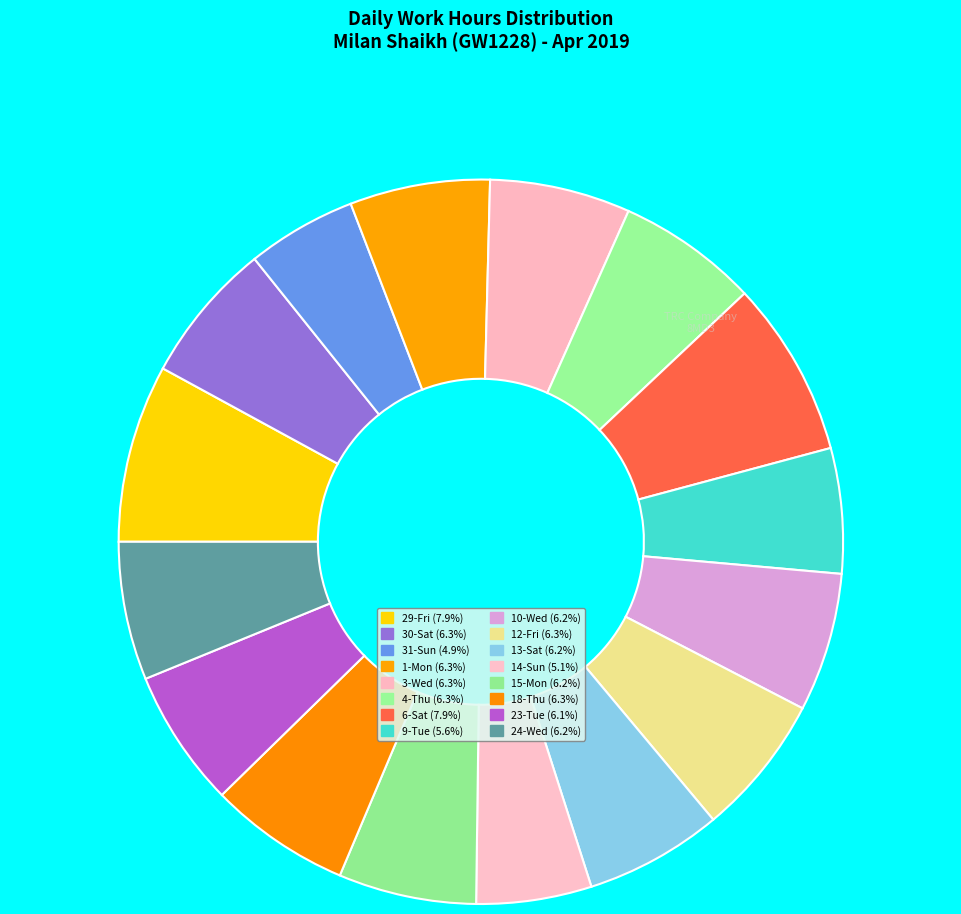

To the nearest percent, what is the average slice percentage?

6%